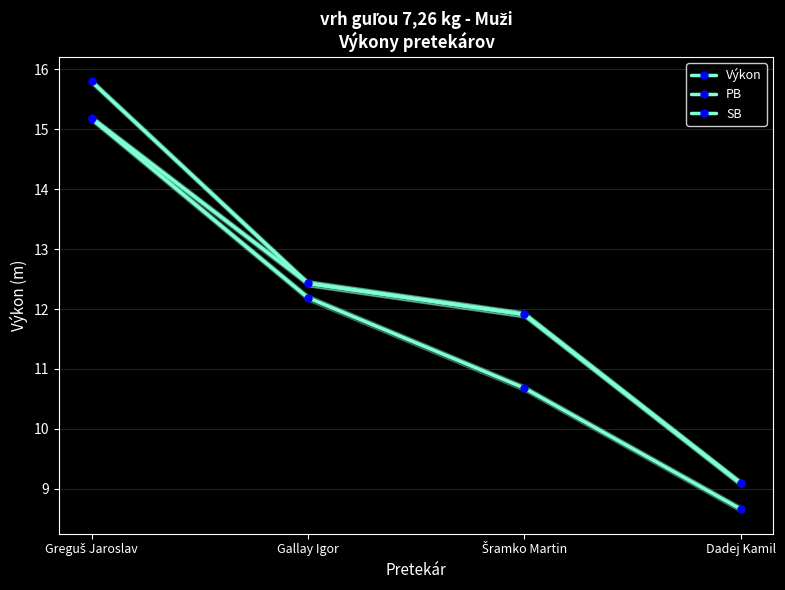

What are all the series names shown in the legend?

Výkon, PB, SB